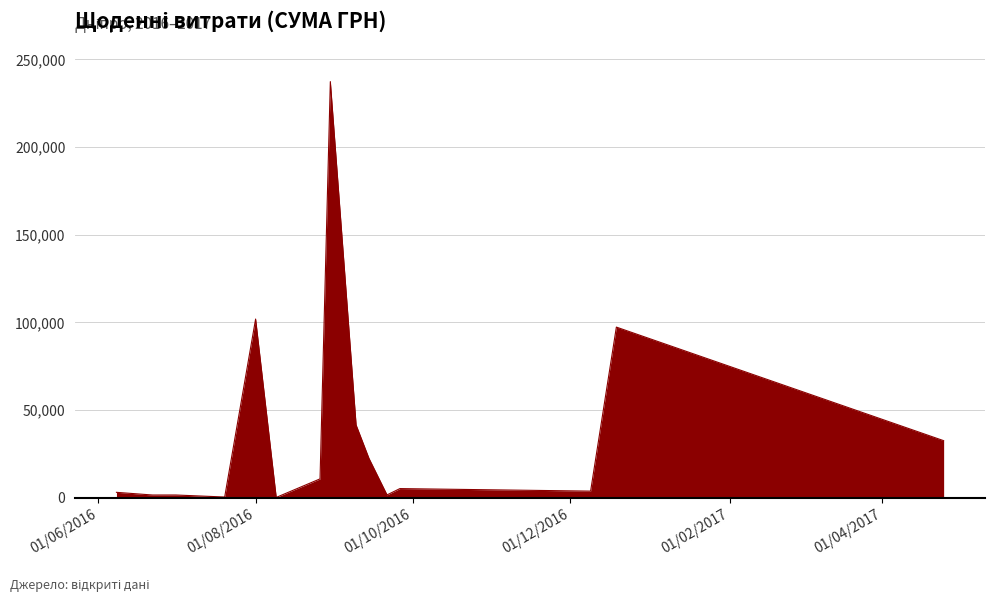

What is the difference between the maximum and minimum values?

237235.5